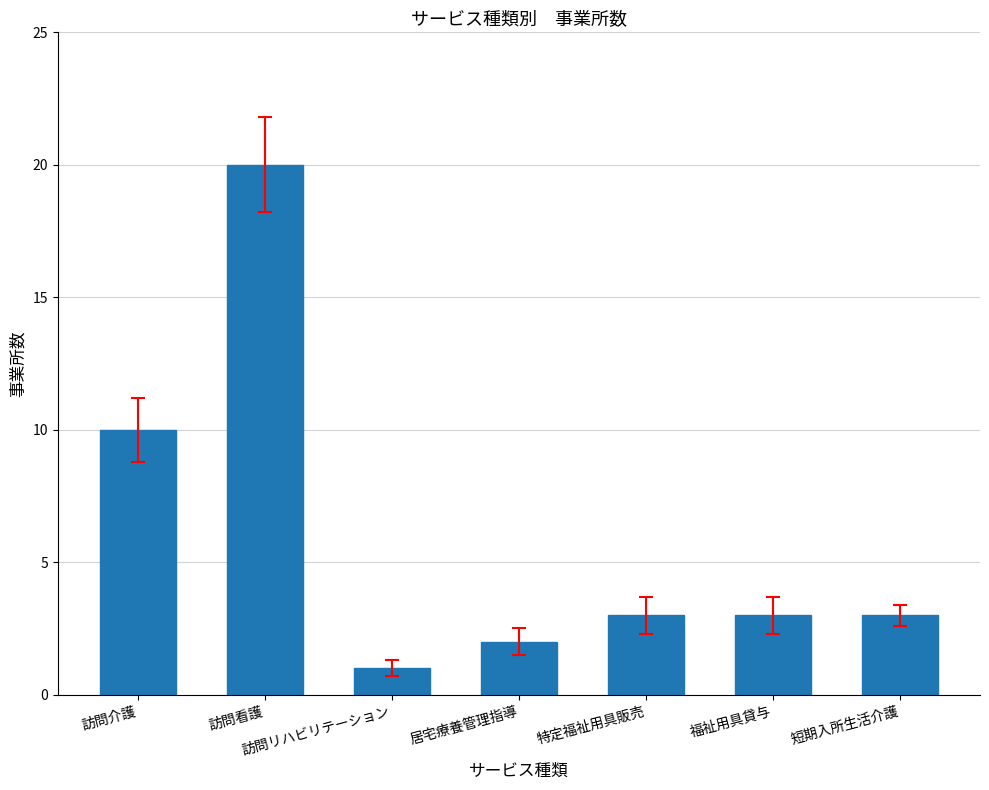

What is the difference between the values at 訪問リハビリテーション and 短期入所生活介護?

2